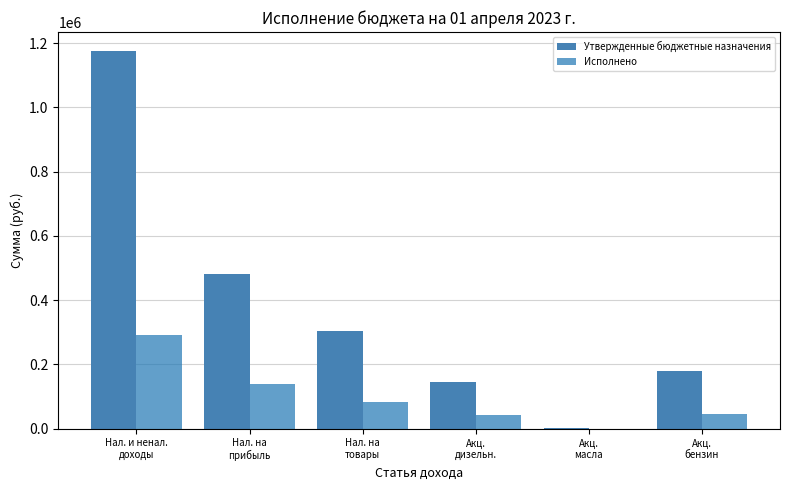

Which series has the largest total across all categories?

Утвержденные бюджетные назначения